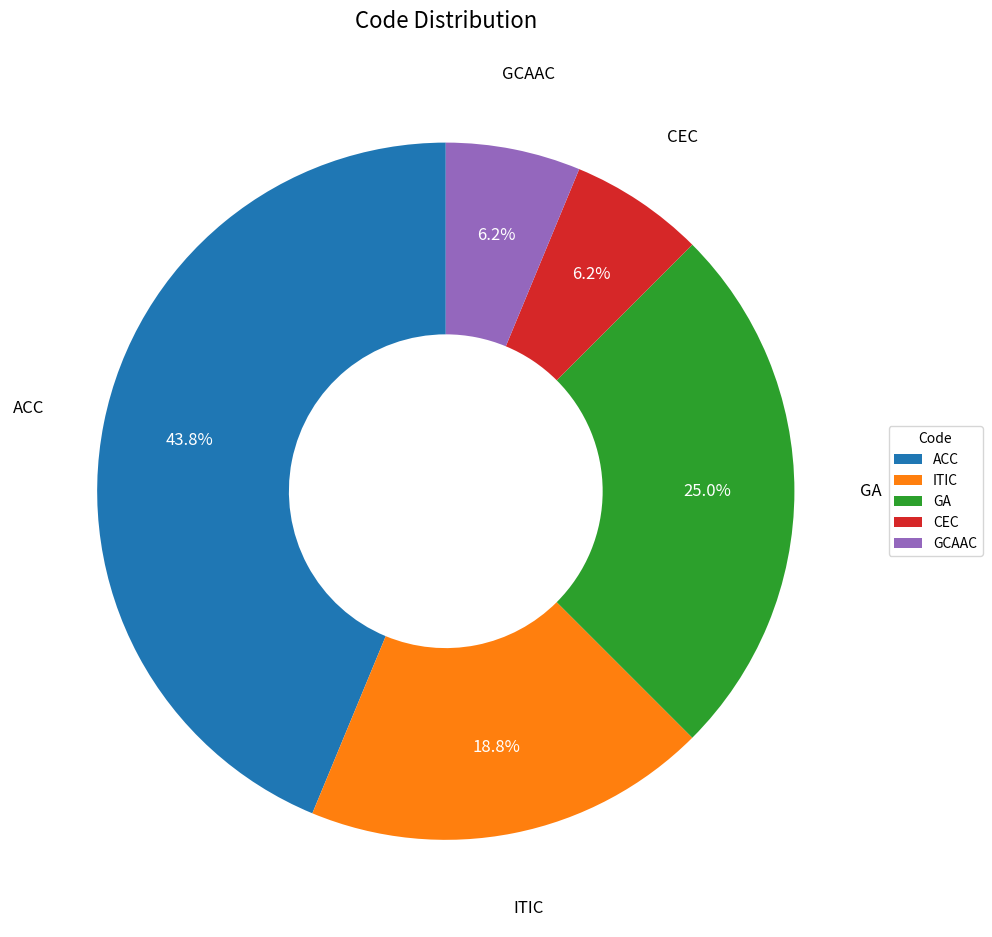

Count the number of slices in the pie.

5